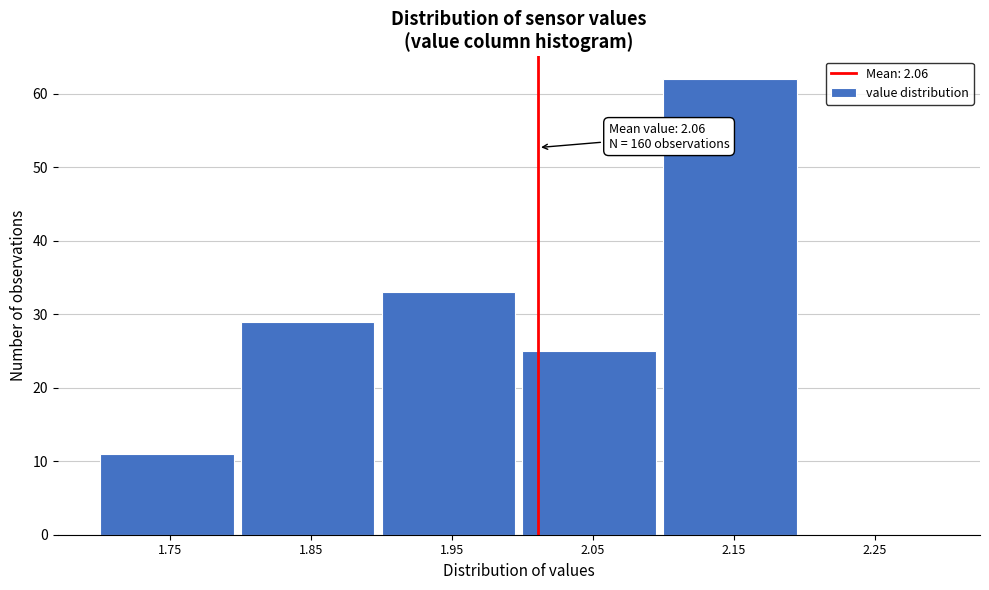

Reading left to right, transcribe all the data shown in this chart.

1.75=11	1.85=29	1.95=33	2.05=25	2.15=62	2.25=0